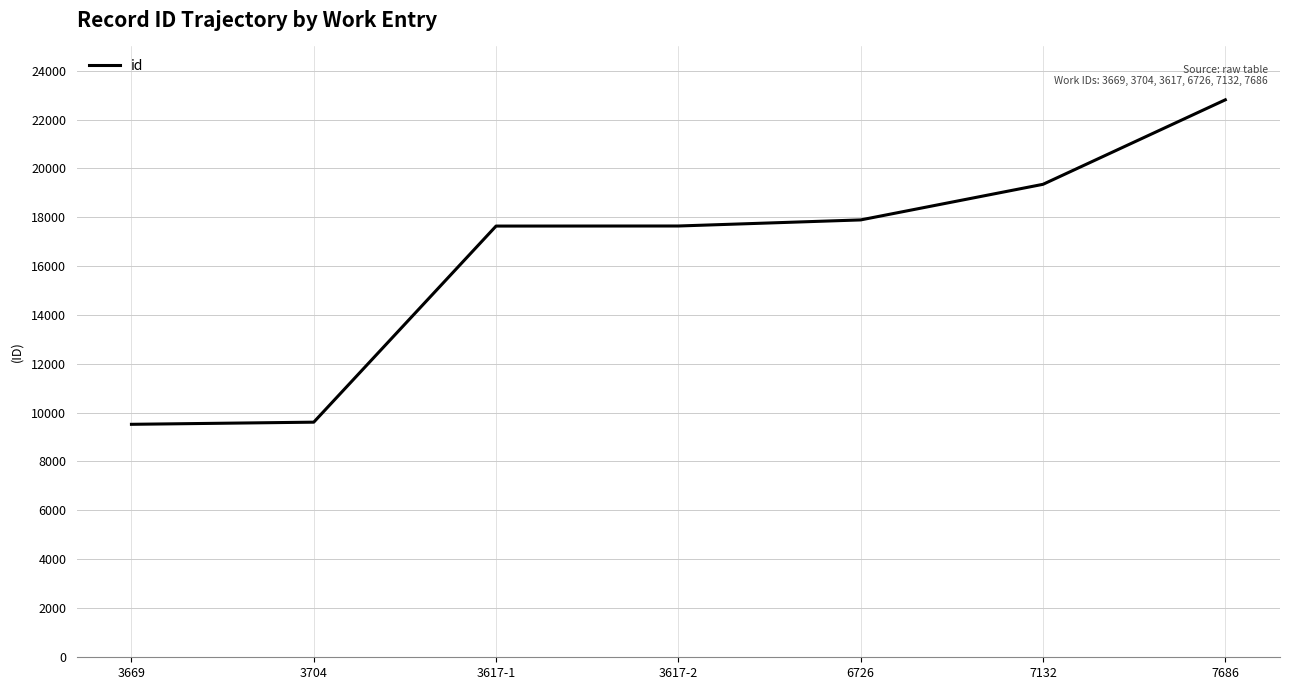

What is the minimum value shown in the chart?

9517